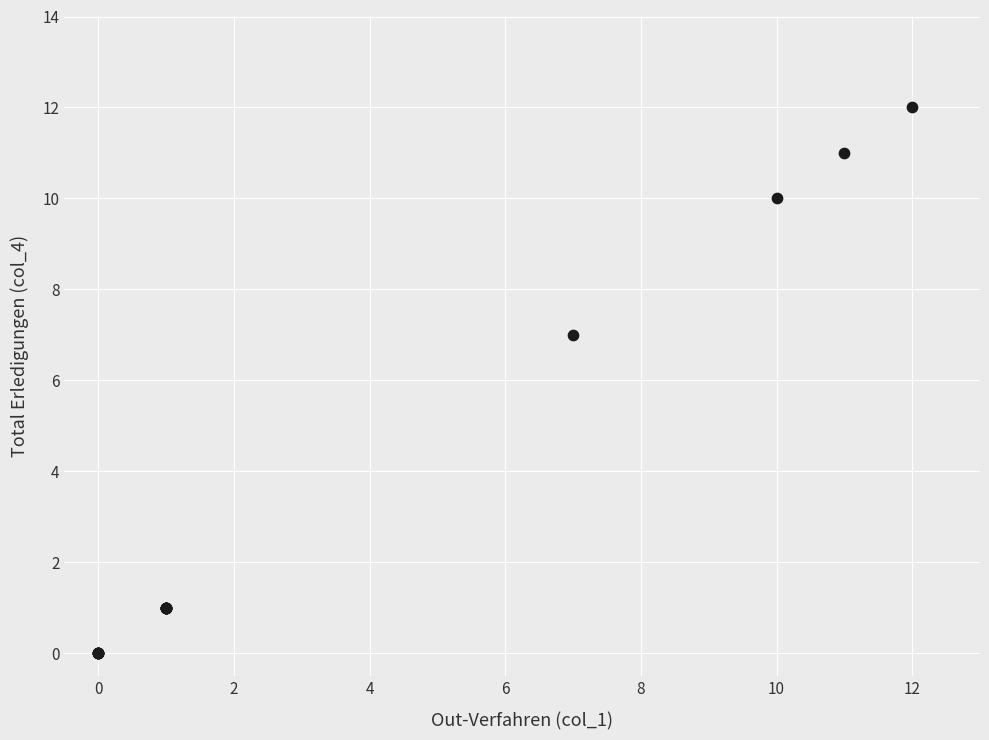

What Y value in the scatter plot is closest to 6?

7